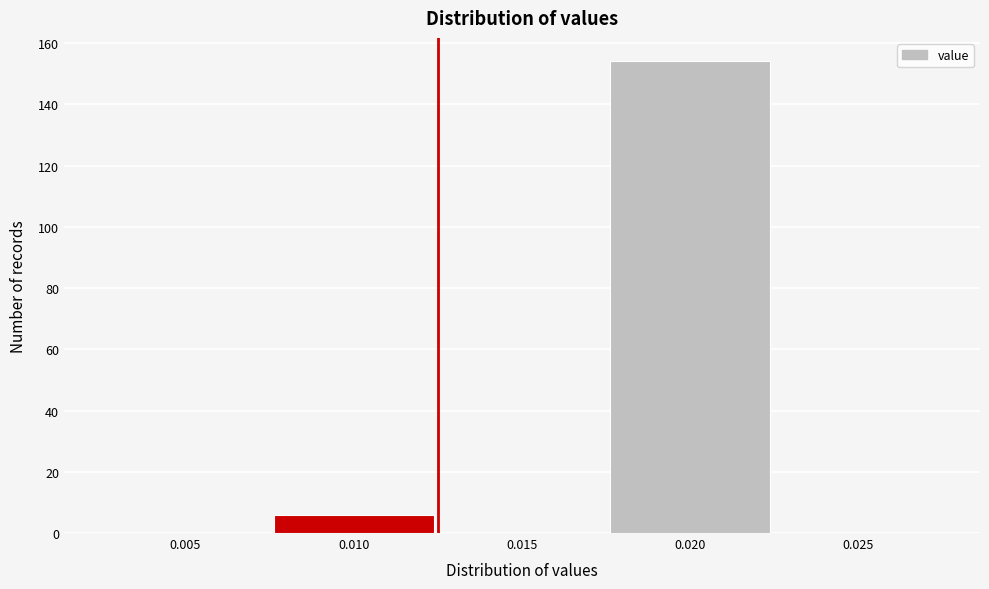

Reading left to right, list all the values displayed in this chart.

0.005=0	0.010=6	0.015=0	0.020=154	0.025=0